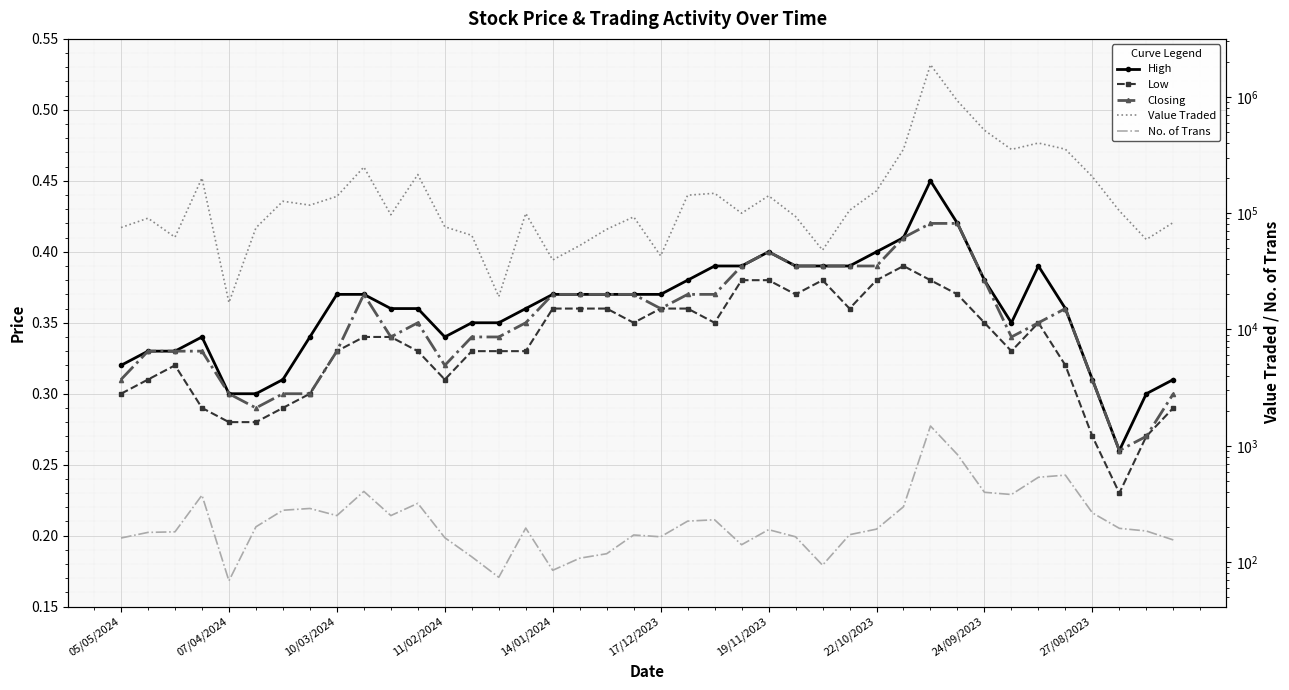

Count the Low values in the range 0 to 1.

40